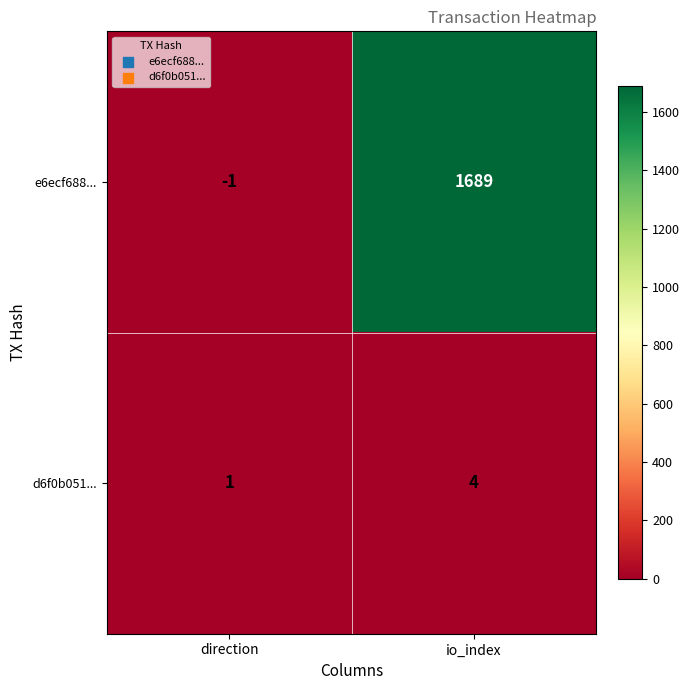

What is the difference between the maximum and minimum values in the e6ecf688... series?

1690